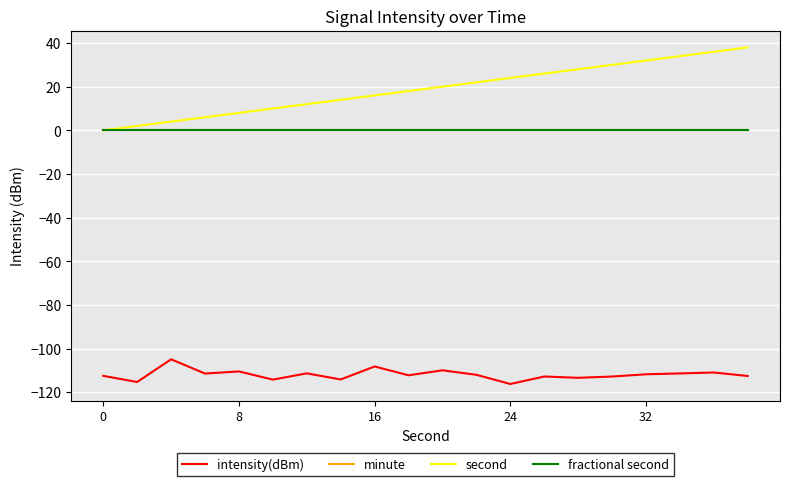

Is this an area chart (filled region under the line)?

No